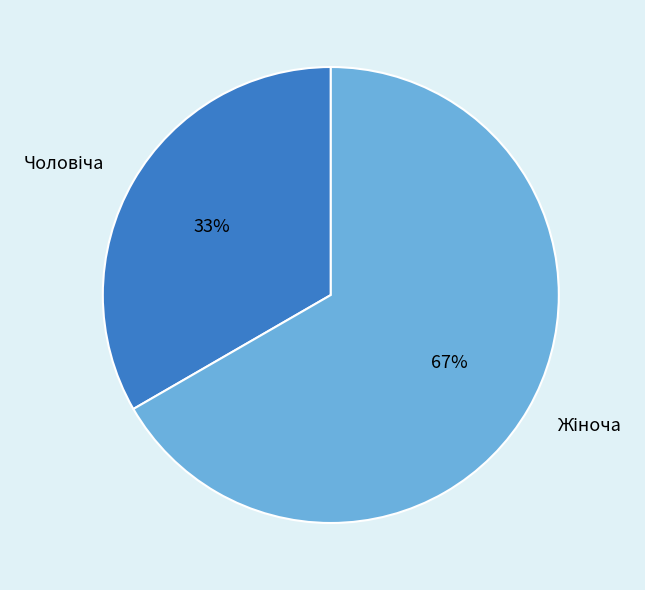

To the nearest percent, what is the average slice percentage?

50%